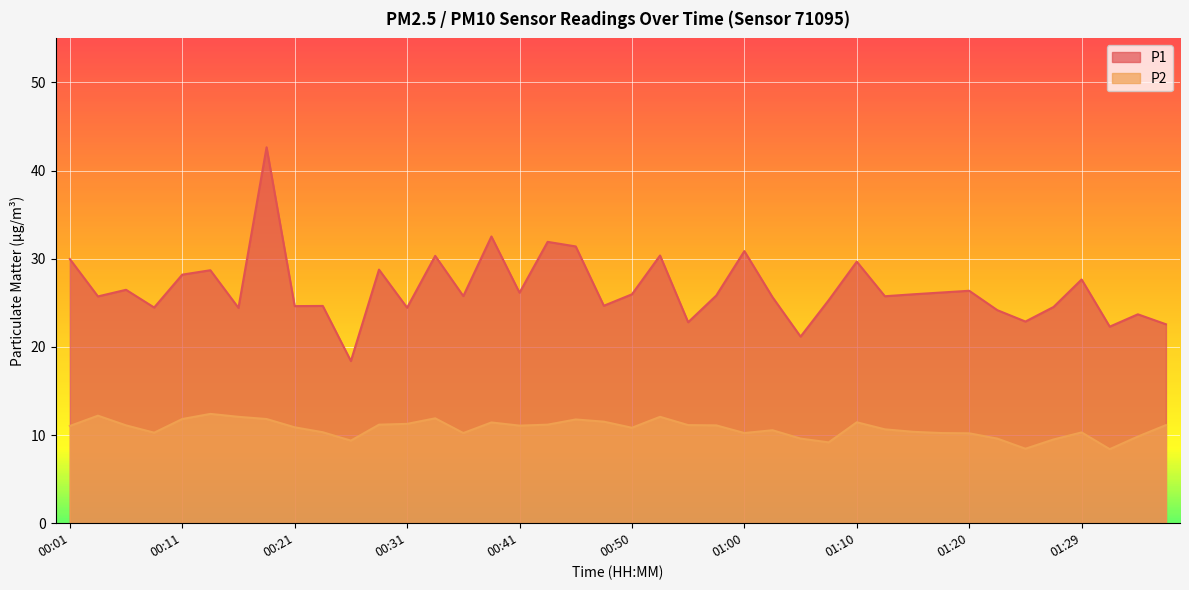

True or false: P1 has more than 0 interior local peaks.

True